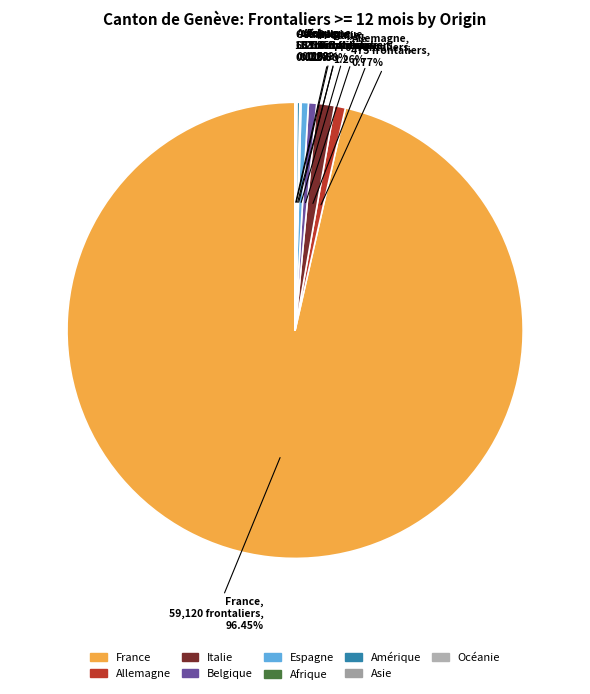

Which category has the biggest portion of the pie?

France